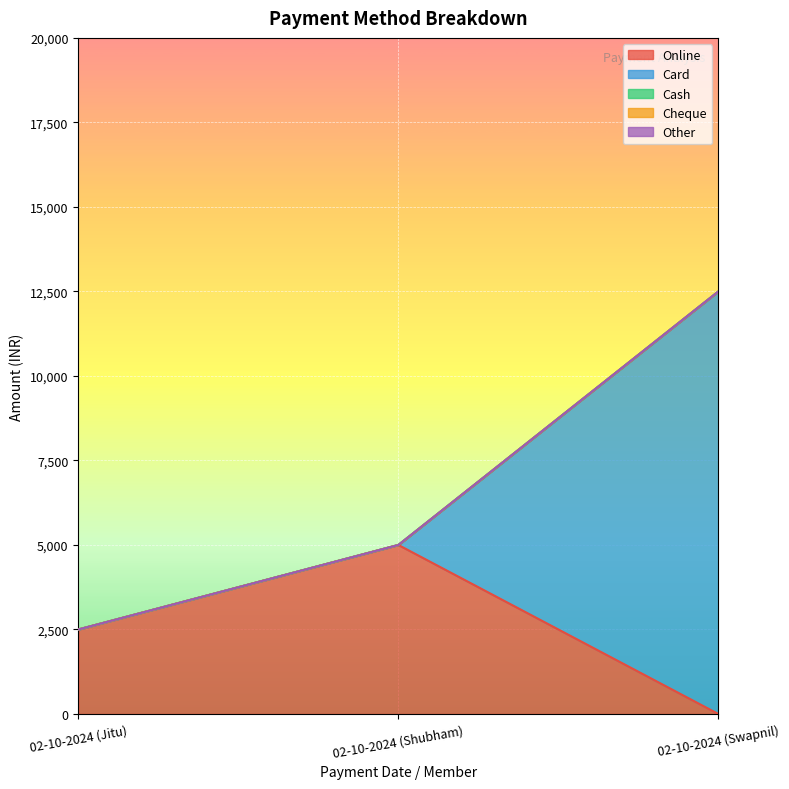

Which series changed the most between 02-10-2024 (Jitu) and 02-10-2024 (Shubham)?

Online